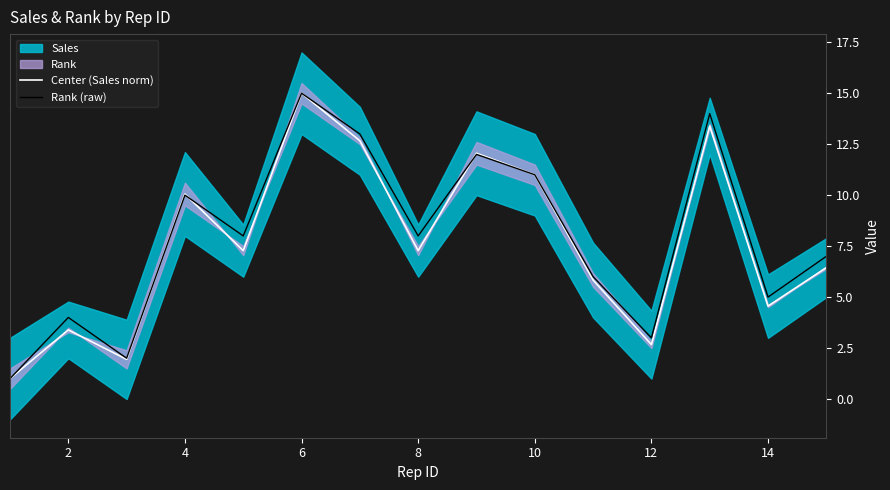

Is it true that Rank (raw) equals 16.8 at 4?

False